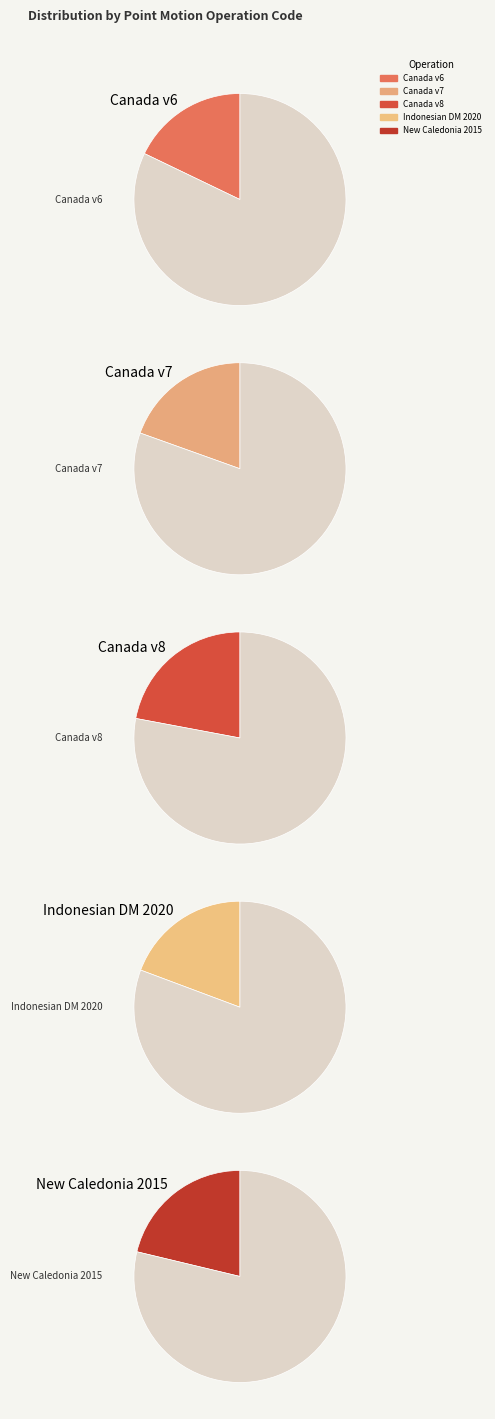

Count the number of slices in the pie.

5